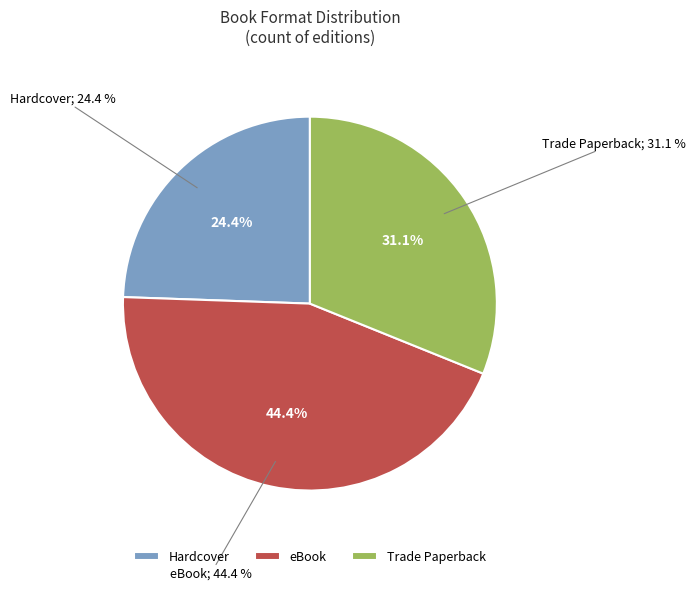

Does eBook represent more than half of the total?

No